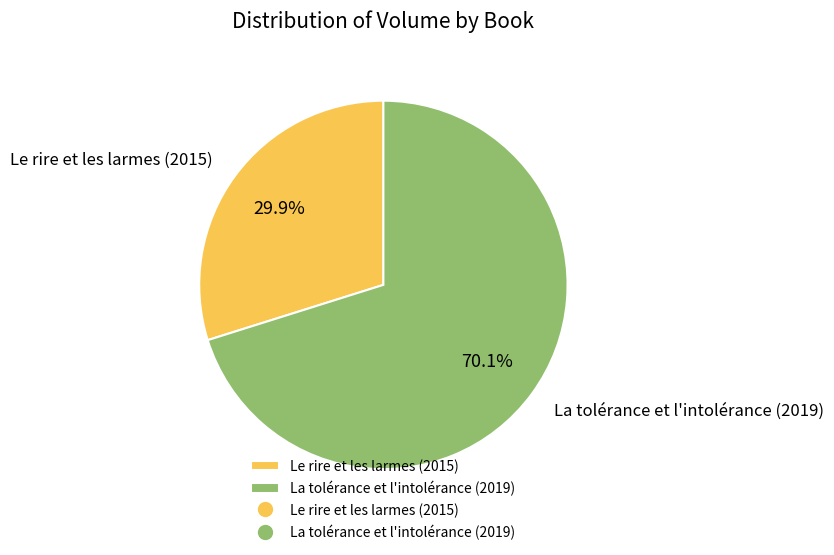

How many slices are in this pie chart?

2